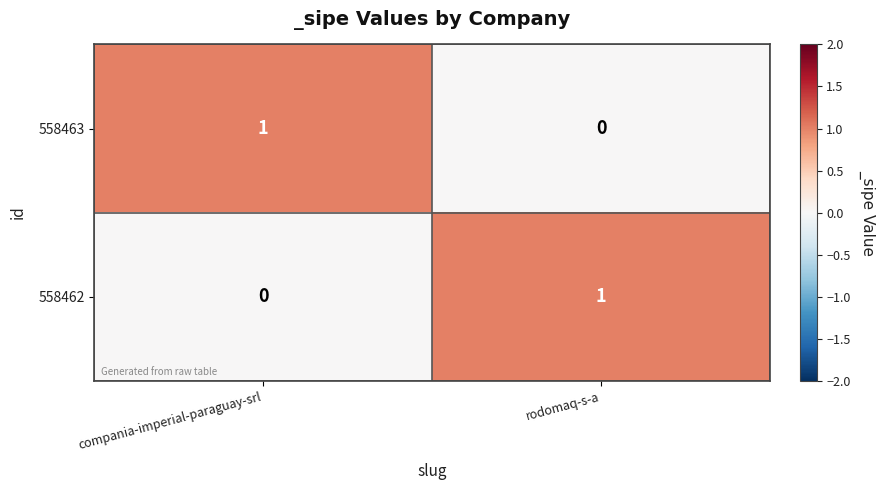

The value of 558462 at compania-imperial-paraguay-srl is 0. True or false?

True